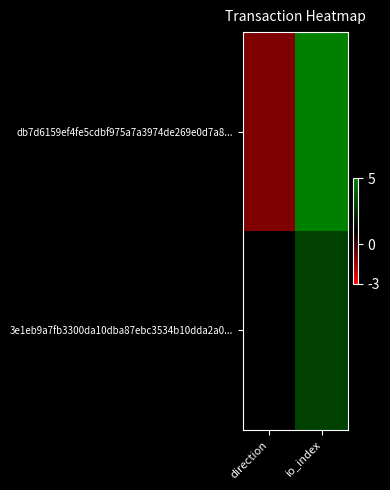

Which series has the largest range (max minus min)?

db7d6159ef4fe5cdbf975a7a3974de269e0d7a8...